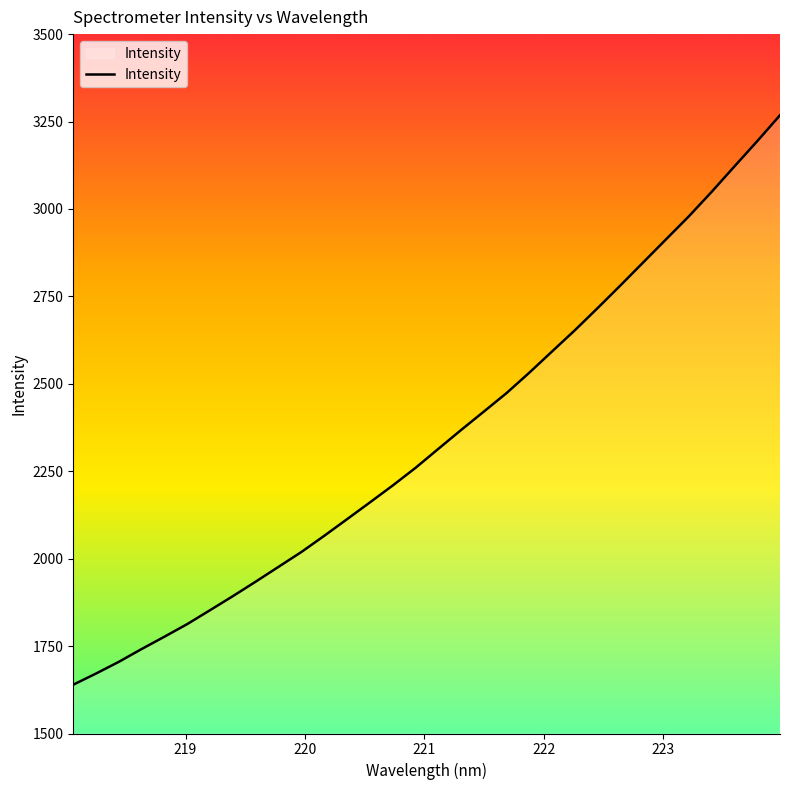

What is the average value?

2345.6